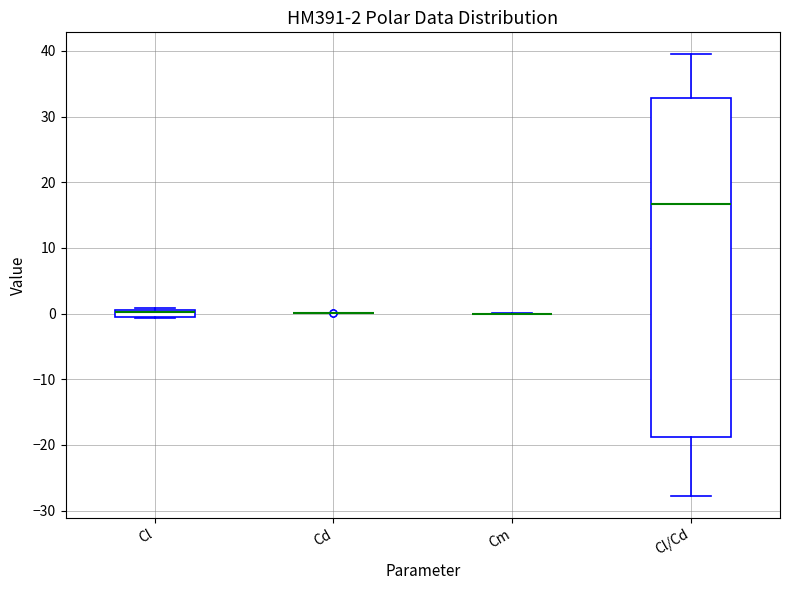

Which box is the tallest, from its lower edge to its upper edge?

Cl/Cd